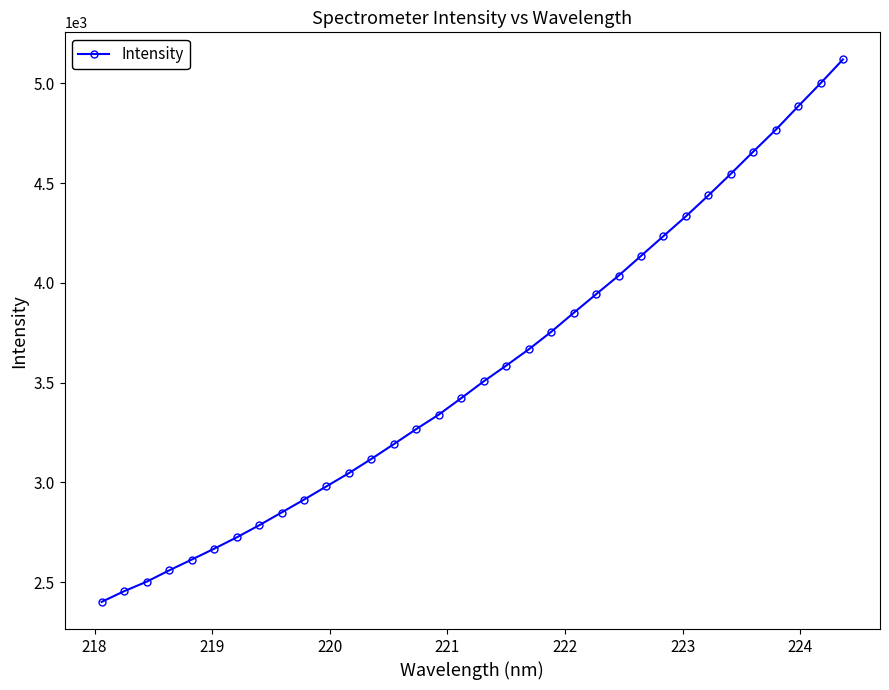

Does the chart have visible grid lines?

No